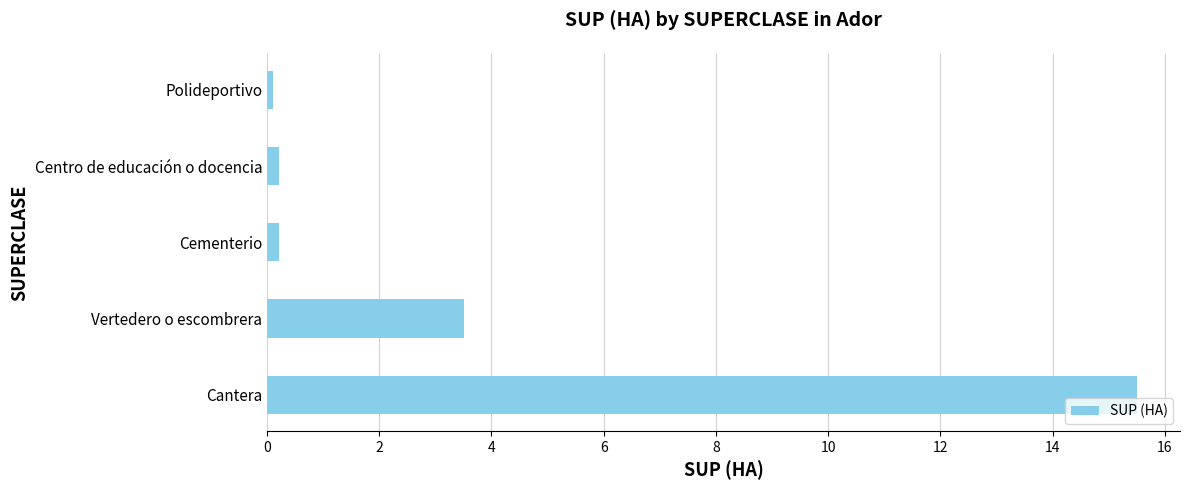

Are the bars horizontal?

Yes